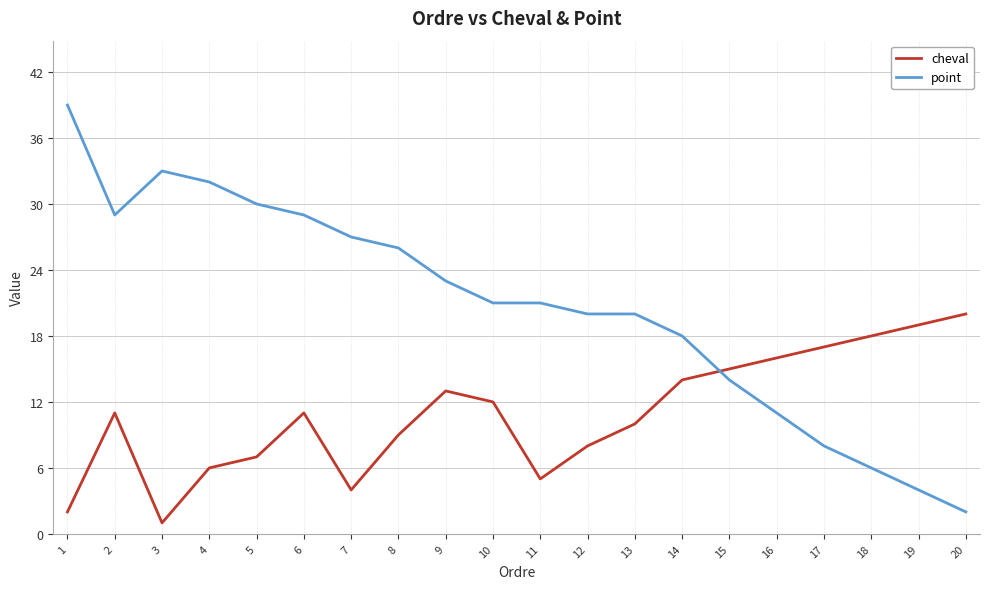

Which series has the largest range (max minus min)?

point